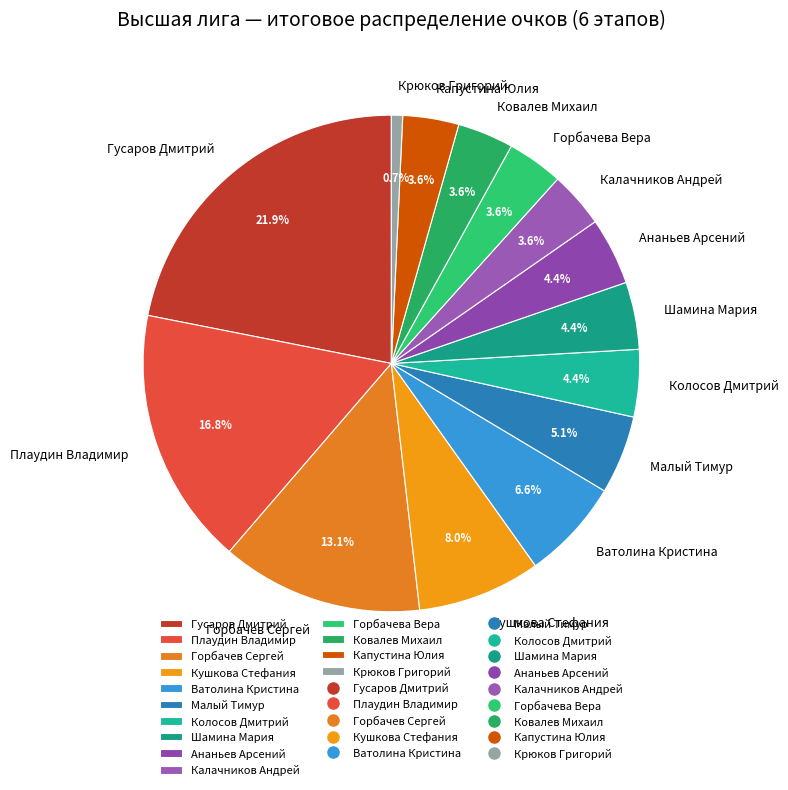

To the nearest percent, what is the difference between the largest and smallest slice percentages?

21%